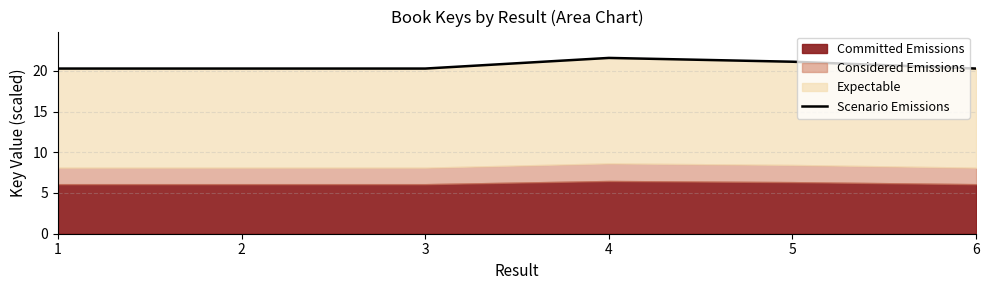

List the labels in order of value, largest first.

4, 5, 3, 2, 1, 6